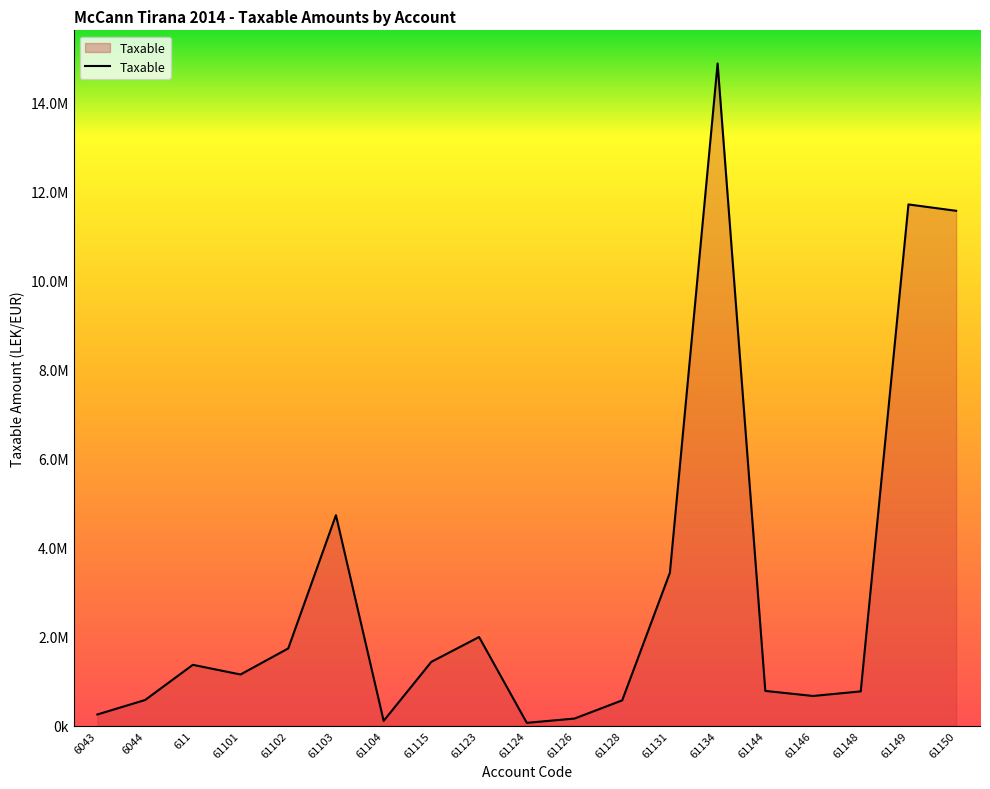

What position from the left is 61115?

8